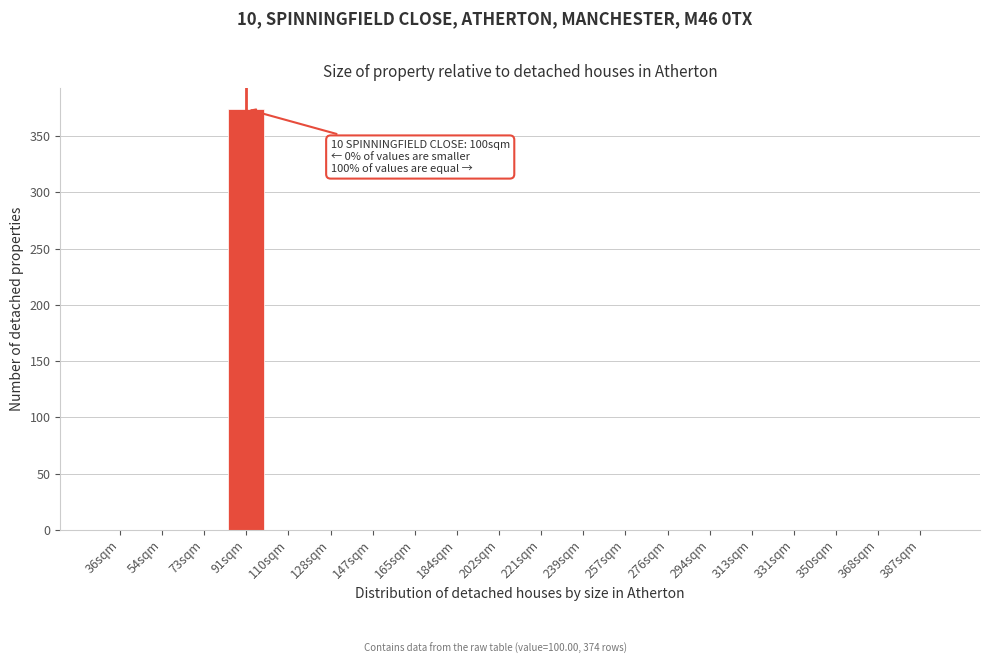

Reading left to right, transcribe all the data shown in this chart.

36sqm=0	54sqm=0	73sqm=0	91sqm=374	110sqm=0	128sqm=0	147sqm=0	165sqm=0	184sqm=0	202sqm=0	221sqm=0	239sqm=0	257sqm=0	276sqm=0	294sqm=0	313sqm=0	331sqm=0	350sqm=0	368sqm=0	387sqm=0